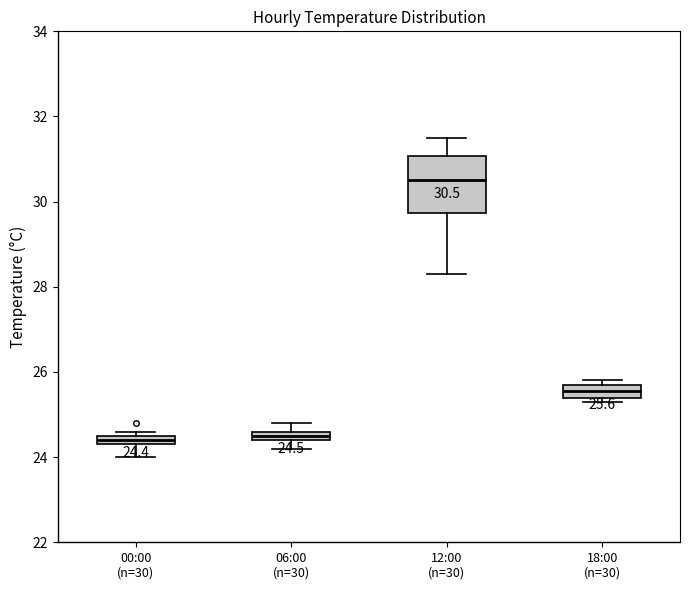

Which box has the highest median line?

12:00 (n=30)